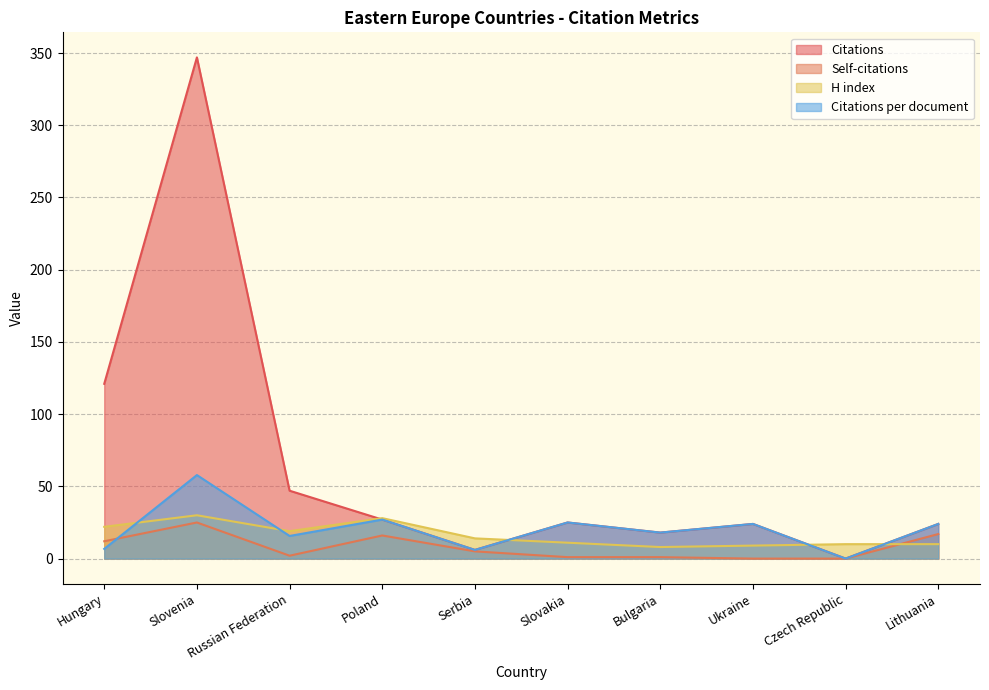

Reading left to right, what are all the values shown in this chart?

Citations: Hungary=121.0	Slovenia=347.0	Russian Federation=47.0	Poland=27.0	Serbia=6.0	Slovakia=25.0	Bulgaria=18.0	Ukraine=24.0	Czech Republic=0.0	Lithuania=24.0
Self-citations: Hungary=12.0	Slovenia=25.0	Russian Federation=2.0	Poland=16.0	Serbia=5.0	Slovakia=1.0	Bulgaria=1.0	Ukraine=0.0	Czech Republic=0.0	Lithuania=17.0
H index: Hungary=22.0	Slovenia=30.0	Russian Federation=19.0	Poland=28.0	Serbia=14.0	Slovakia=11.0	Bulgaria=8.0	Ukraine=9.0	Czech Republic=10.0	Lithuania=10.0
Citations per document: Hungary=6.7	Slovenia=57.8	Russian Federation=15.7	Poland=27.0	Serbia=6.0	Slovakia=25.0	Bulgaria=18.0	Ukraine=24.0	Czech Republic=0.0	Lithuania=24.0